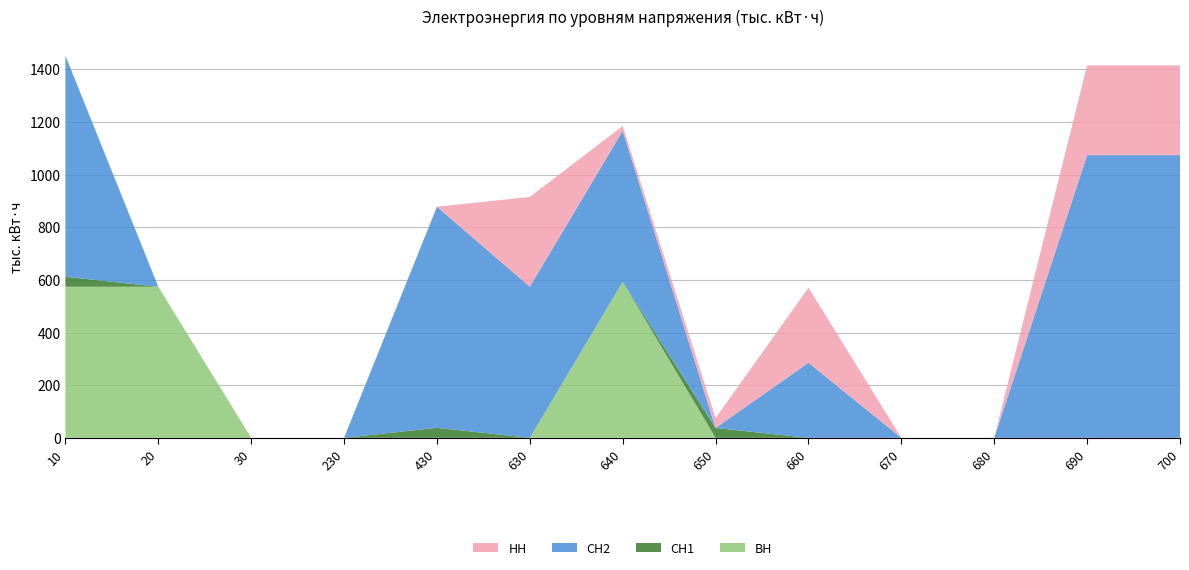

Reading left to right, list all the values displayed in this chart.

ВН: 10=574.0	20=574.0	30=0.0	230=0.0	430=0.0	630=0.0	640=592.5	650=0.0	660=0.0	670=0.0	680=0.0	690=0.0	700=0.0
СН1: 10=37.9	20=0.0	30=0.0	230=0.0	430=37.9	630=0.0	640=0.0	650=37.4	660=0.0	670=0.0	680=0.0	690=0.0	700=0.0
СН2: 10=840.1	20=0.0	30=0.0	230=0.0	430=840.1	630=574.0	640=574.0	650=0.0	660=285.2	670=0.0	680=0.0	690=1074.0	700=1074.0
НН: 10=0.0	20=0.0	30=0.0	230=0.0	430=0.0	630=341.1	640=18.5	650=37.4	660=285.2	670=0.0	680=0.0	690=341.1	700=341.1